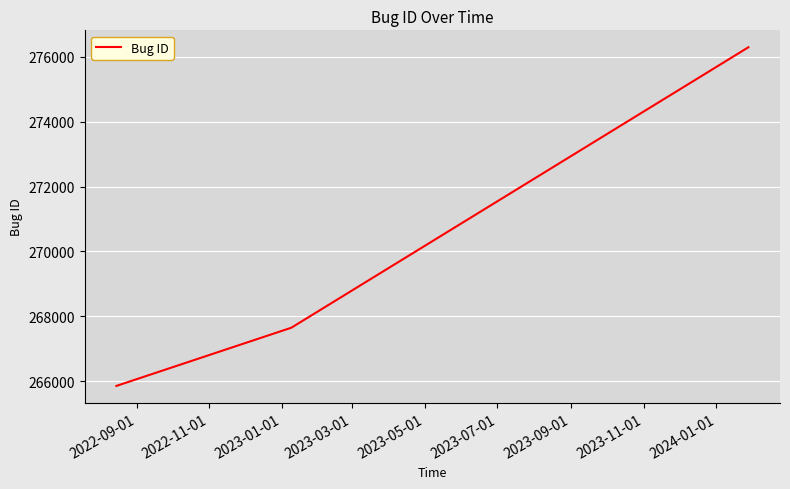

What is the average value?

269934